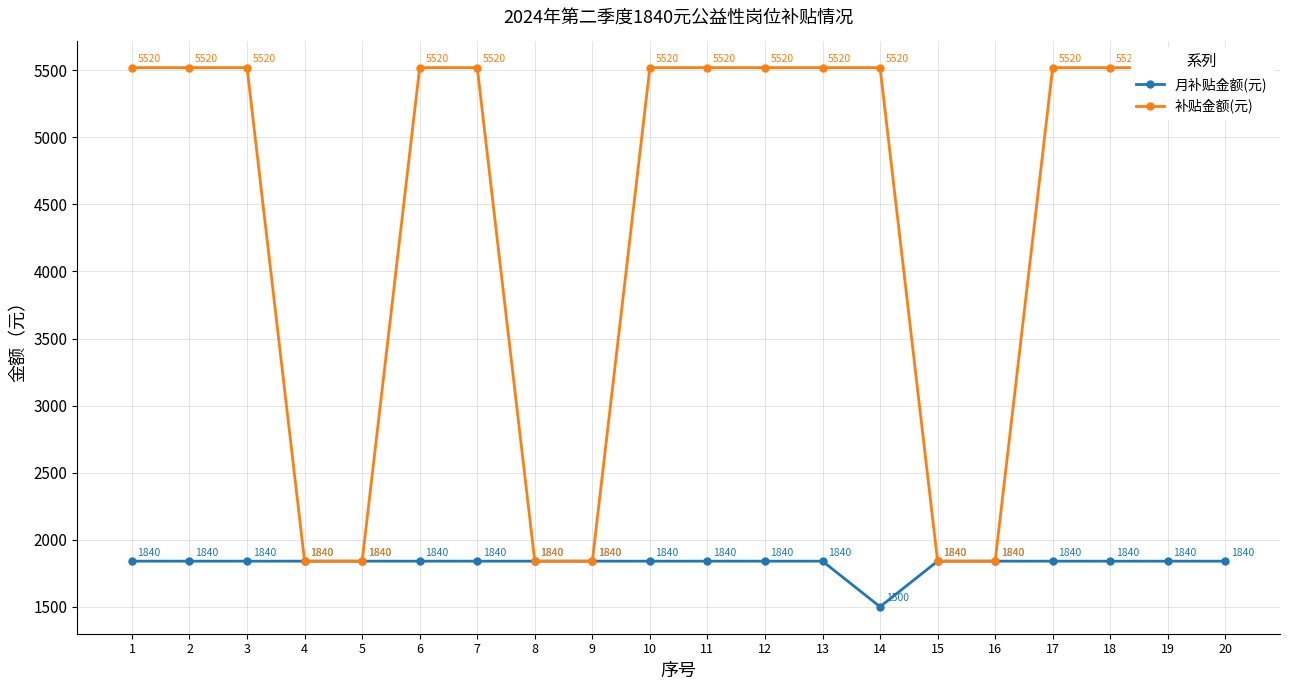

How many categories are shown in the chart?

20